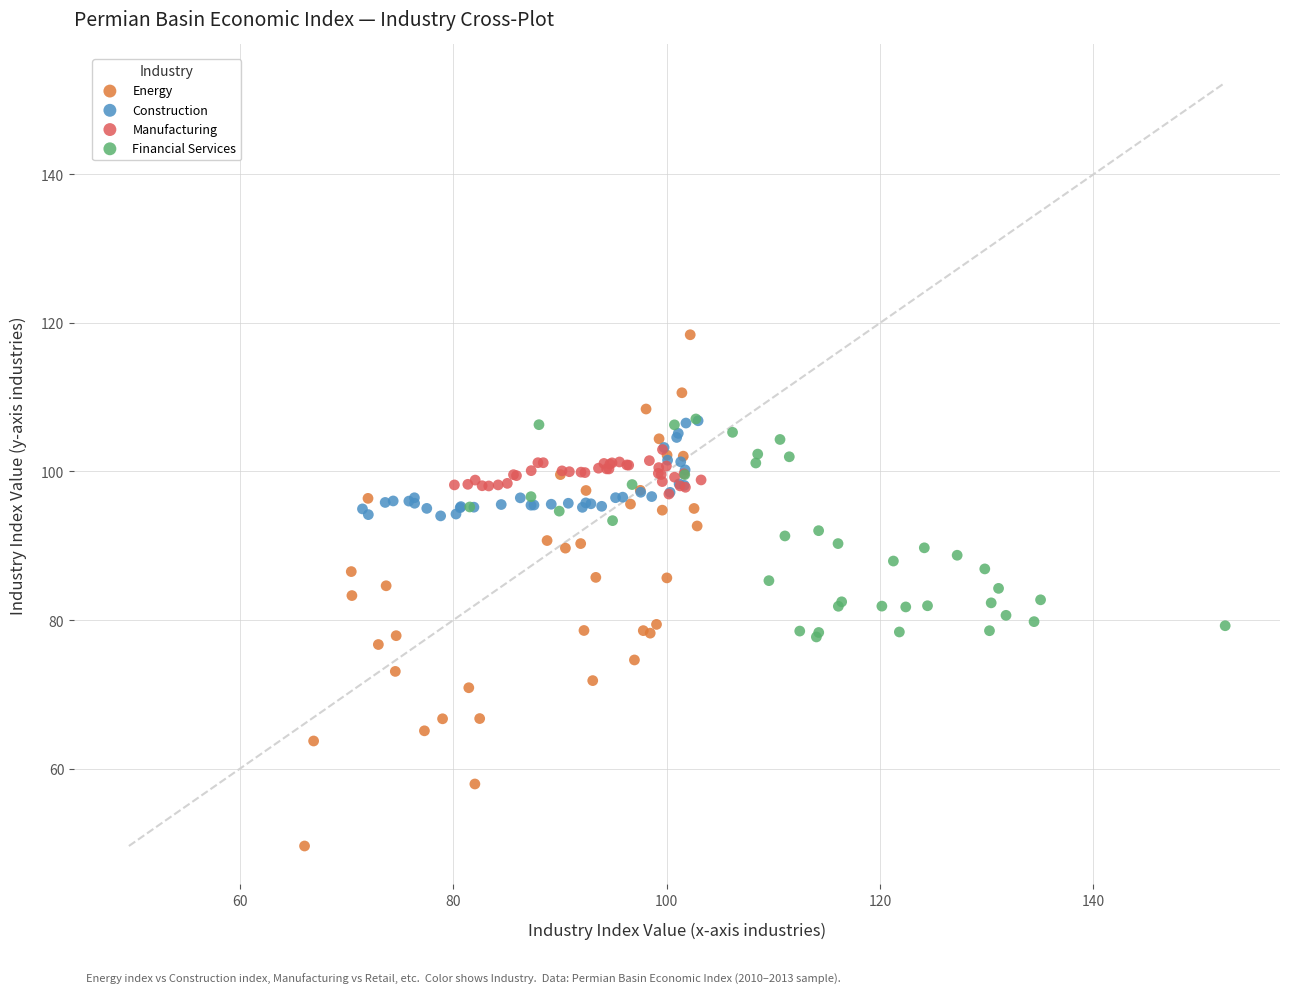

Which series reaches the minimum Y coordinate?

Energy